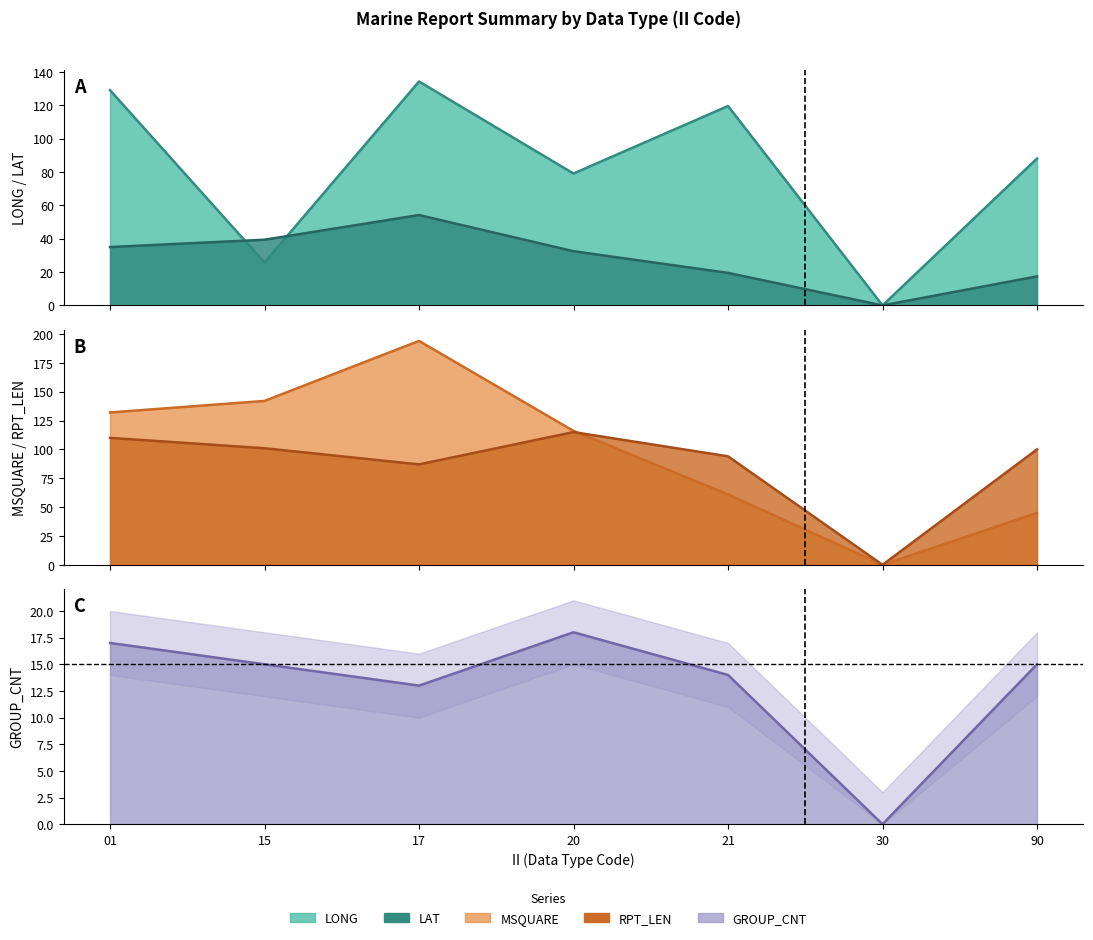

How many data points does each series have?

7